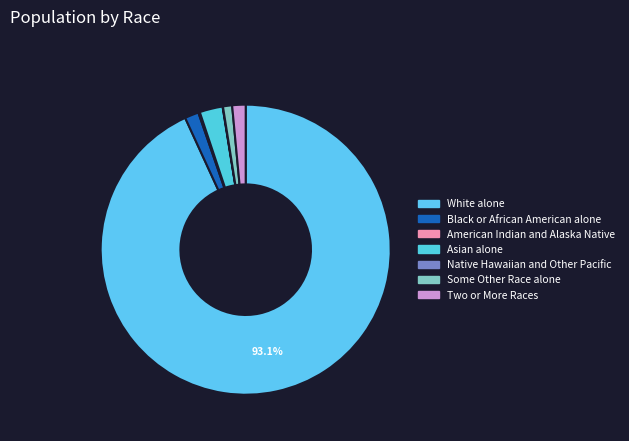

What is the change in value from Native Hawaiian and Other Pacific to Two or More Races?

+538